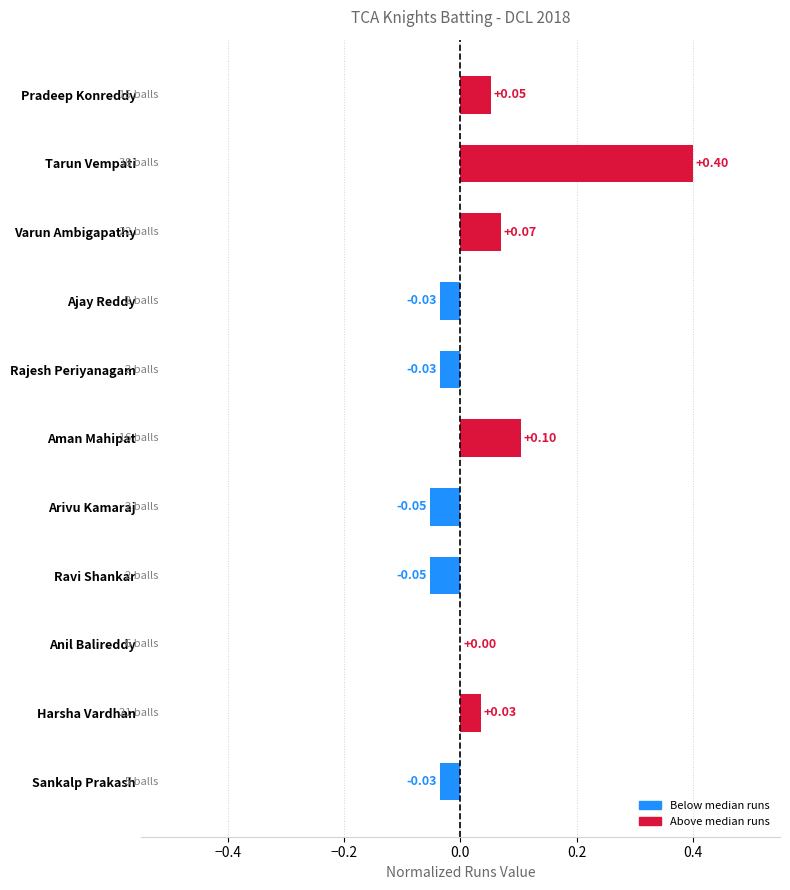

Which category has the highest value across all series?

Tarun Vempati